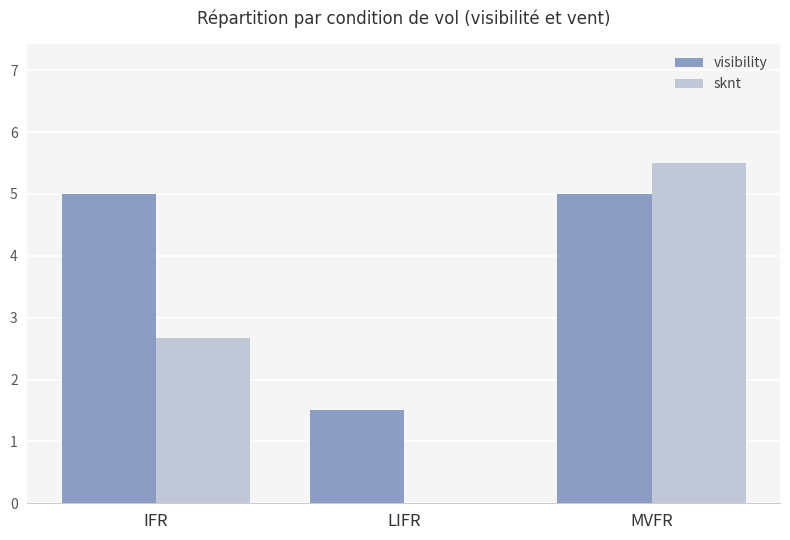

What are all the series names shown in the legend?

visibility, sknt